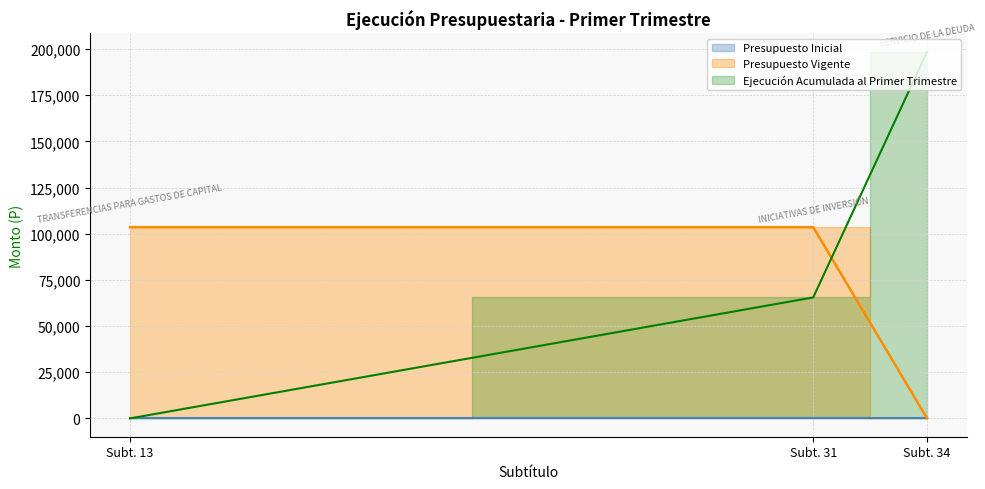

List the labels in order of value, largest first.

Subt. 13, Subt. 31, Subt. 34